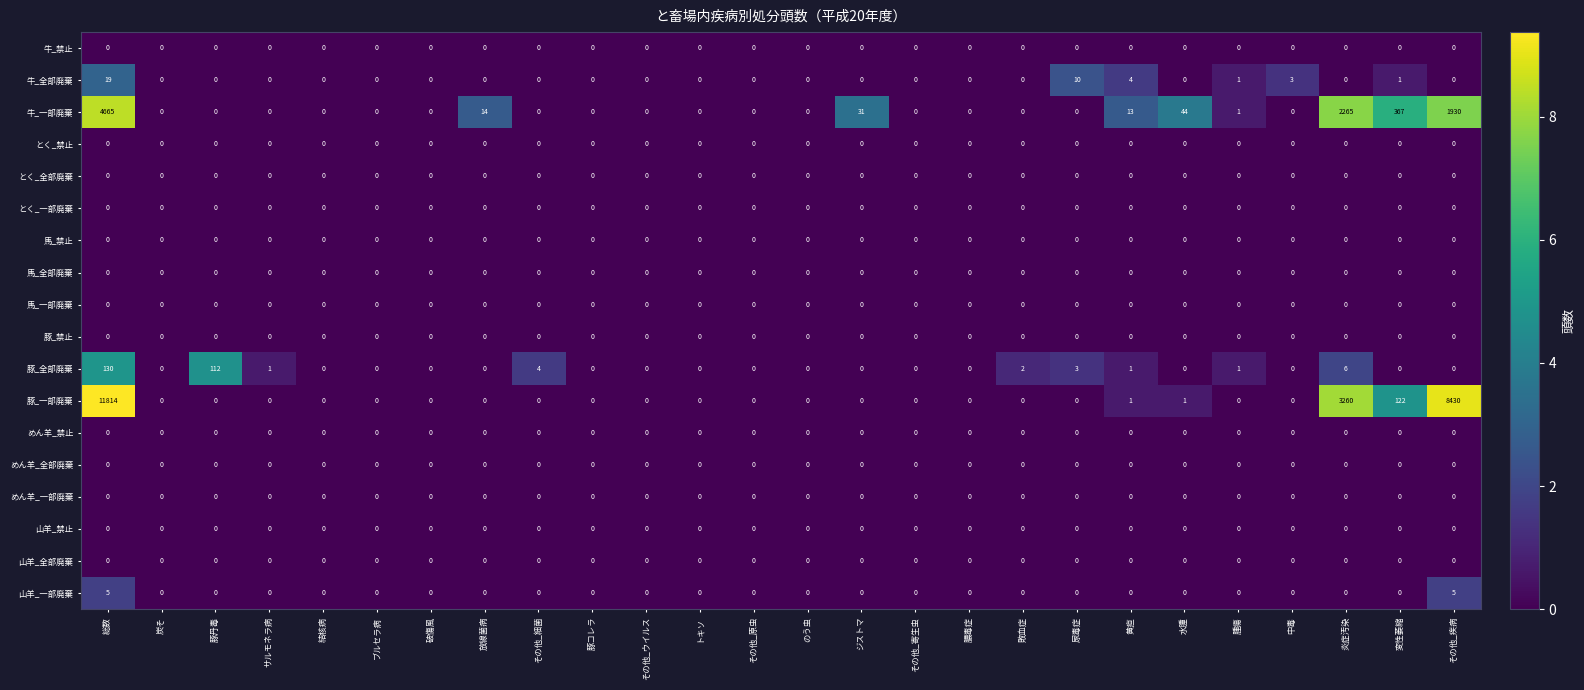

What is the spread (max minus min) of values at その他_疾病?

8430